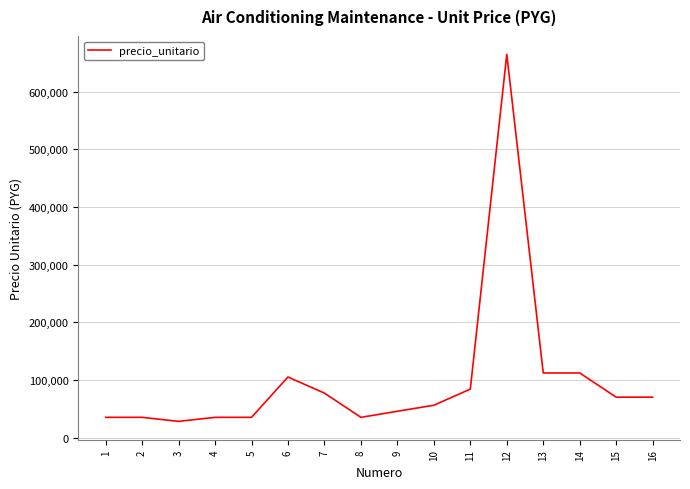

What is the average value?

99969